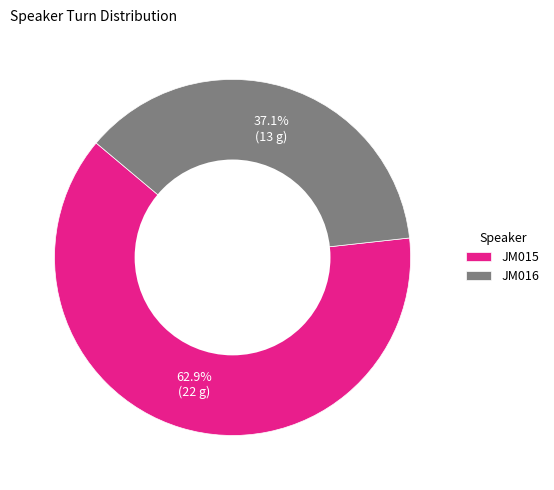

The JM015 slice represents 71% of the pie. True or false?

False